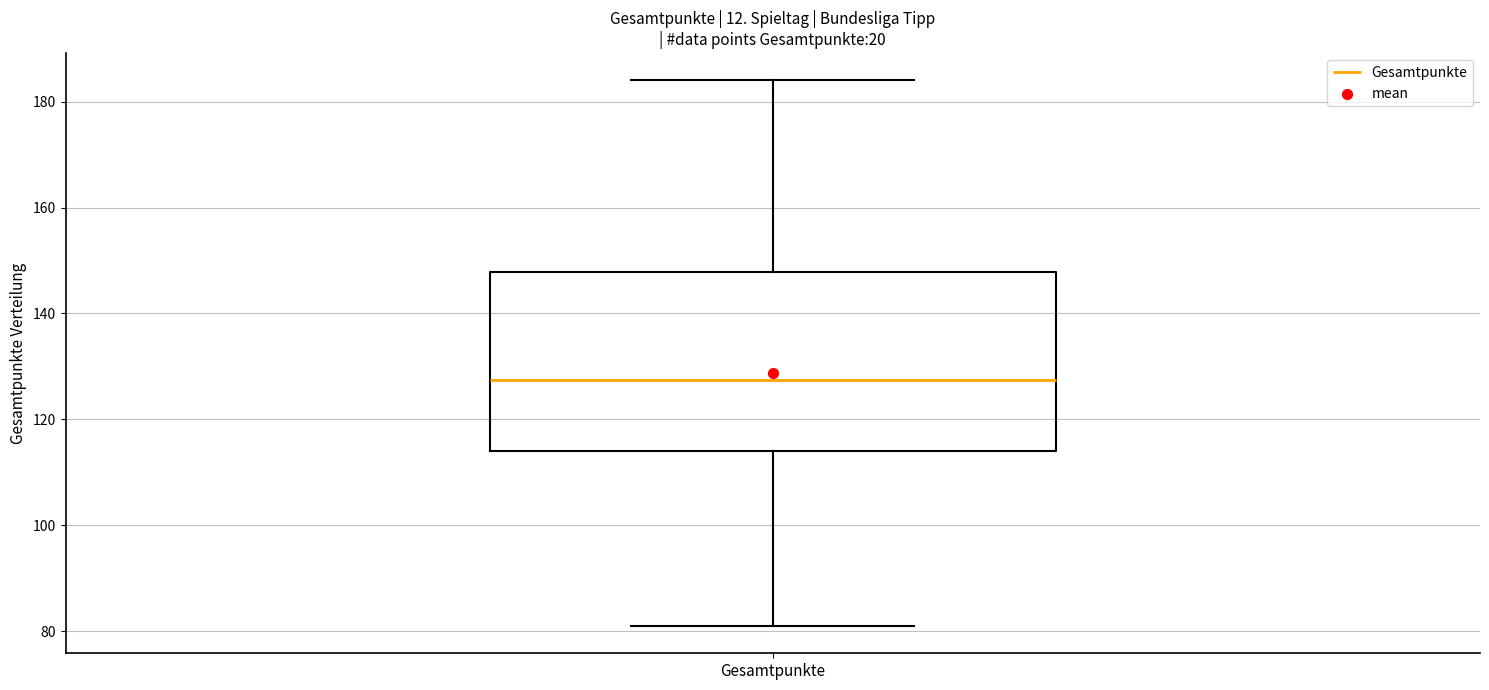

Read this box plot against the y-axis: the position of the median line, the range covered by the box, and the ends of both whiskers. The values are not printed on the chart, so give them approximately, as read against the axis.

median 128, box 114 to 148, whiskers 82 to 184